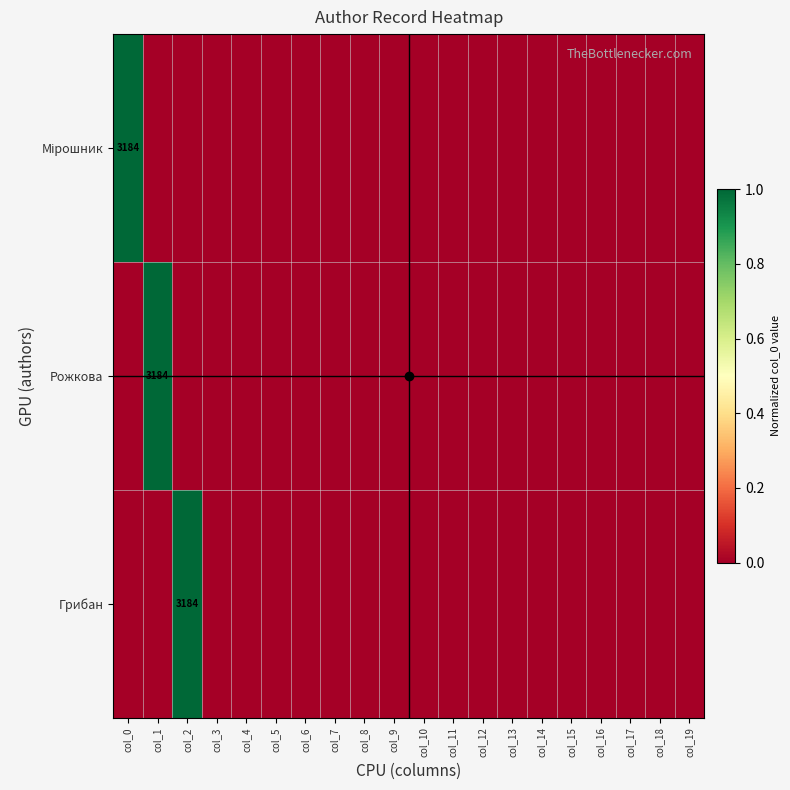

What is the difference between the maximum and minimum values in the Рожкова series?

1.0